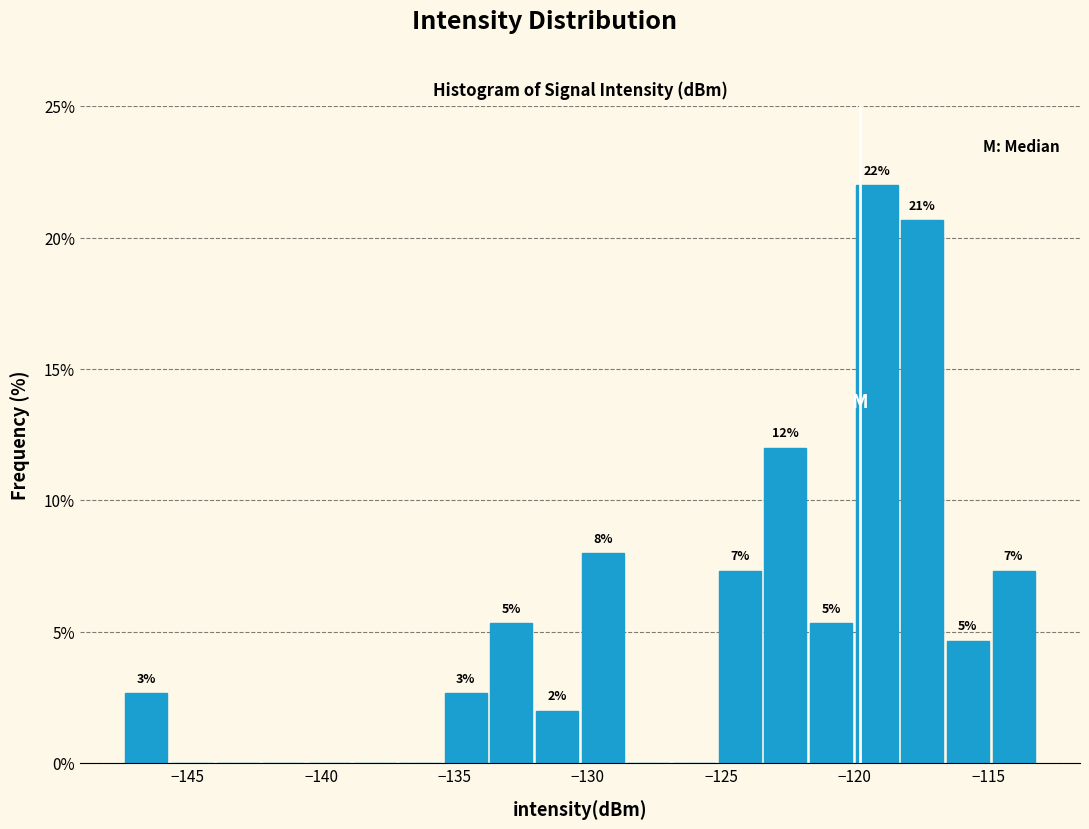

Read against the x-axis, roughly where is the centre of the tallest bar?

-119.0